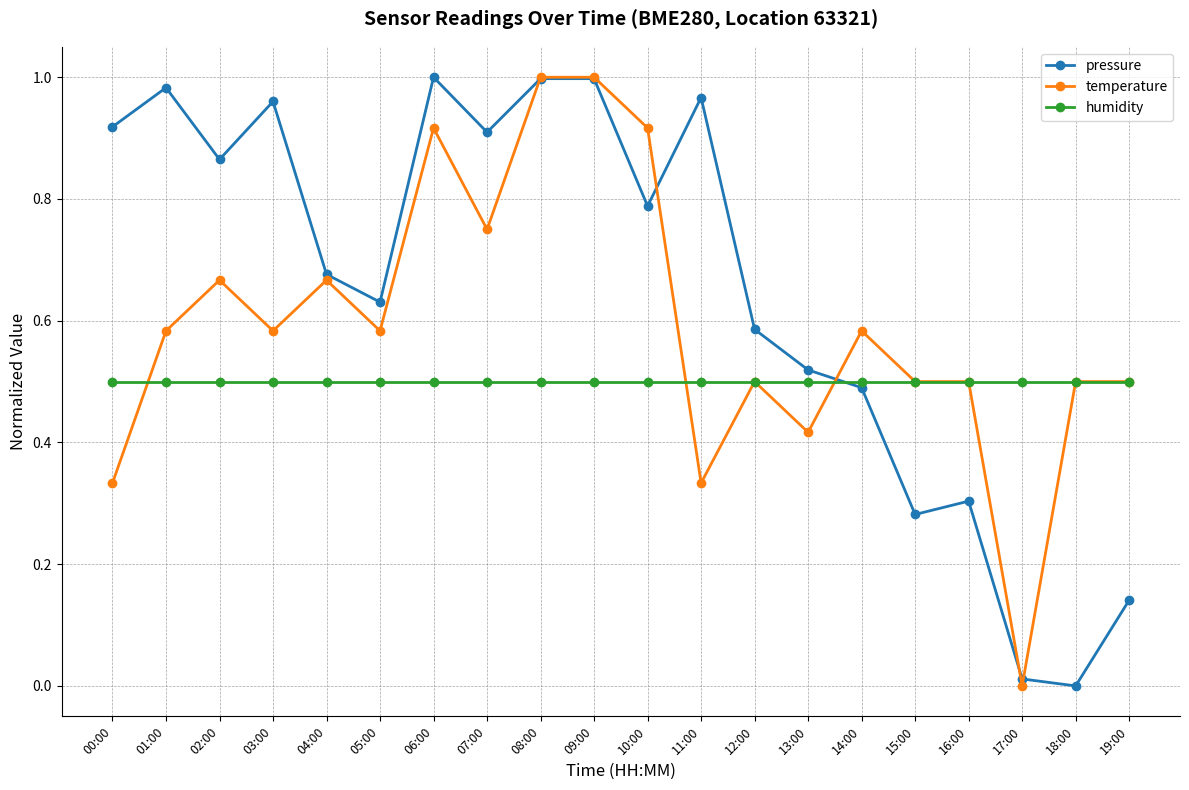

Does the chart have visible grid lines?

Yes